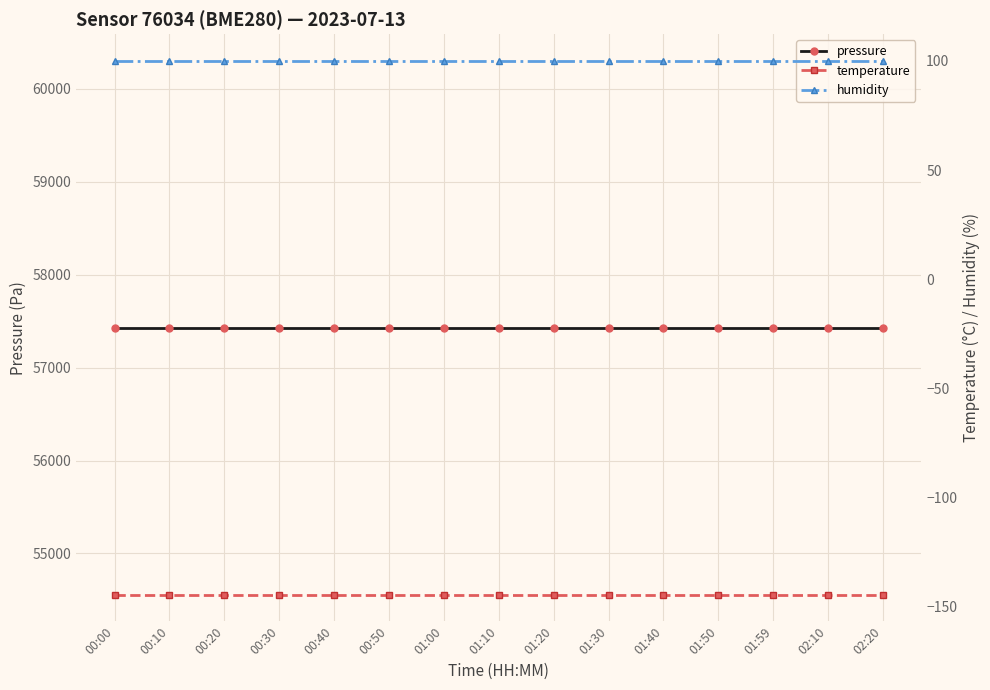

What is the minimum value for temperature?

-144.4